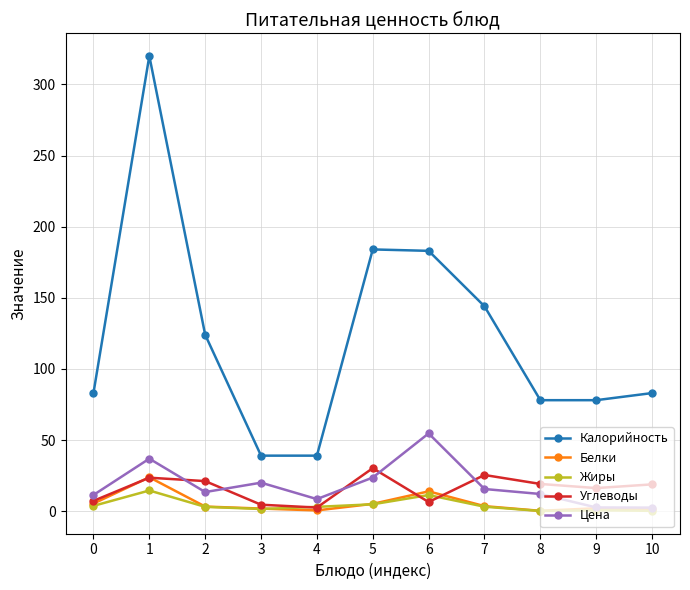

True or false: Цена has a value of 34.3 at 3.

False